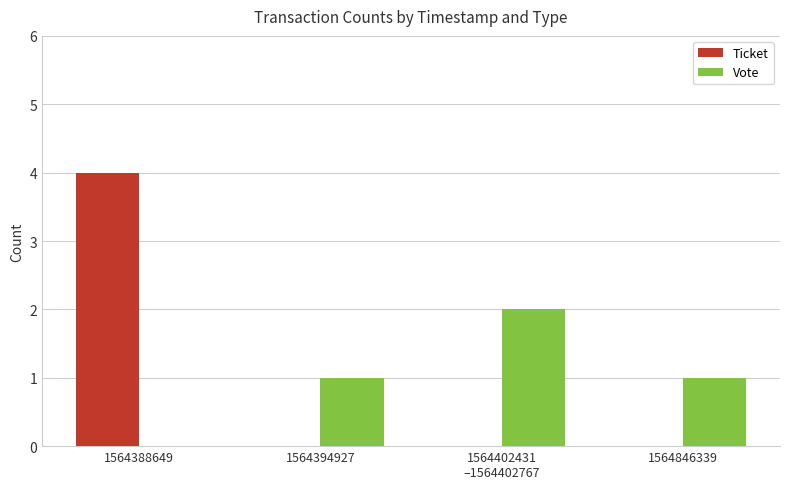

Count the number of categories in the chart.

4